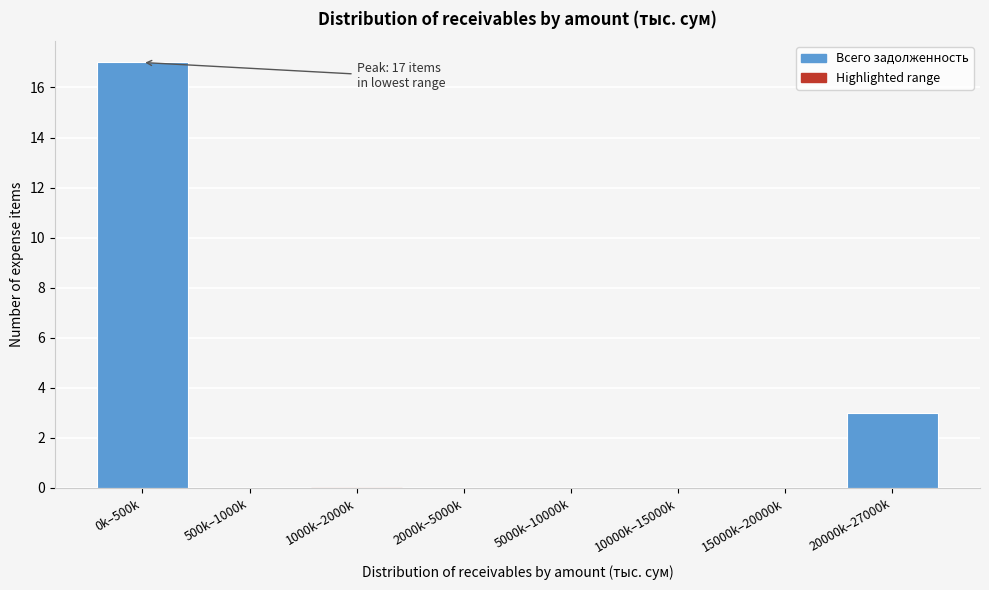

Reading left to right, what are all the values shown in this chart?

0k–500k=17	500k–1000k=0	1000k–2000k=0	2000k–5000k=0	5000k–10000k=0	10000k–15000k=0	15000k–20000k=0	20000k–27000k=3